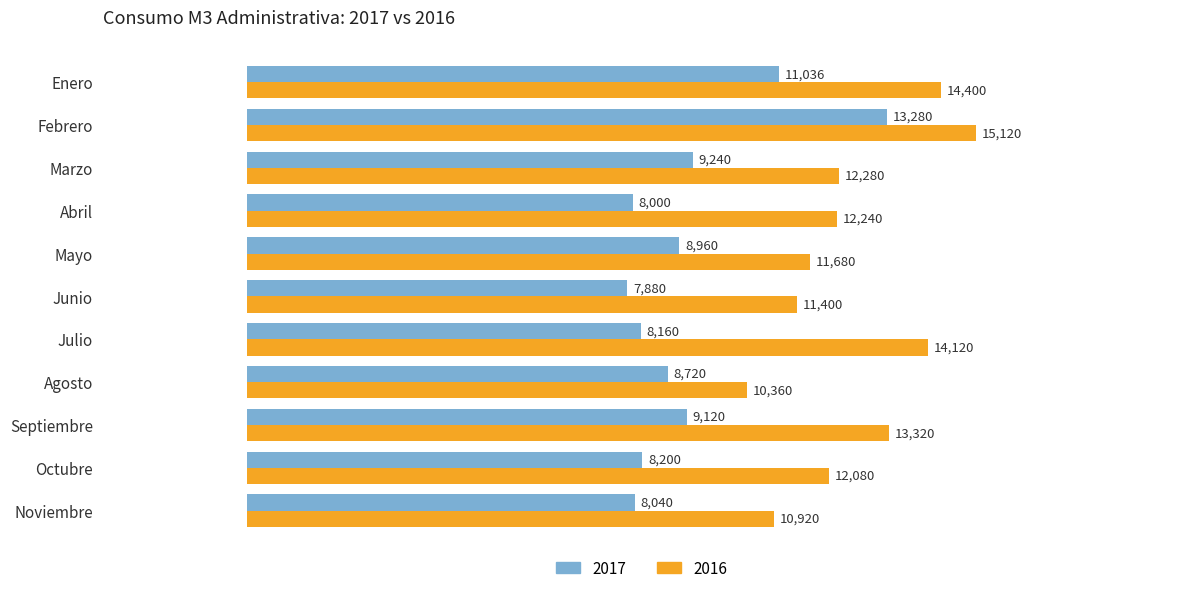

How many values in the 2016 series are below 12240?

5